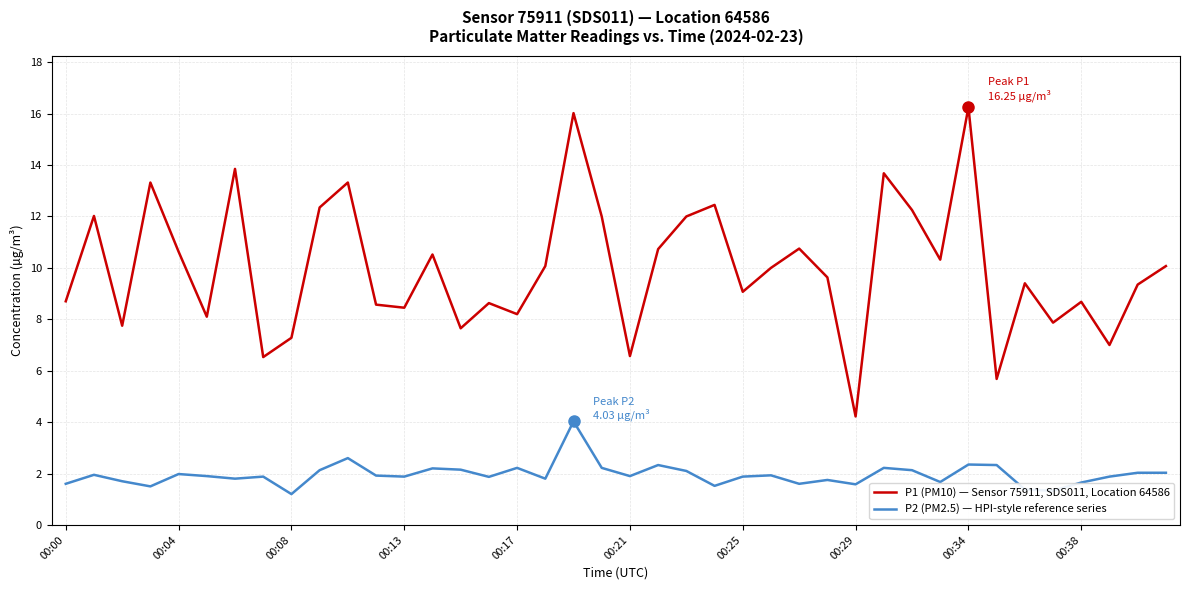

Which series has the widest spread of values?

P1 (PM10) — Sensor 75911, SDS011, Location 64586